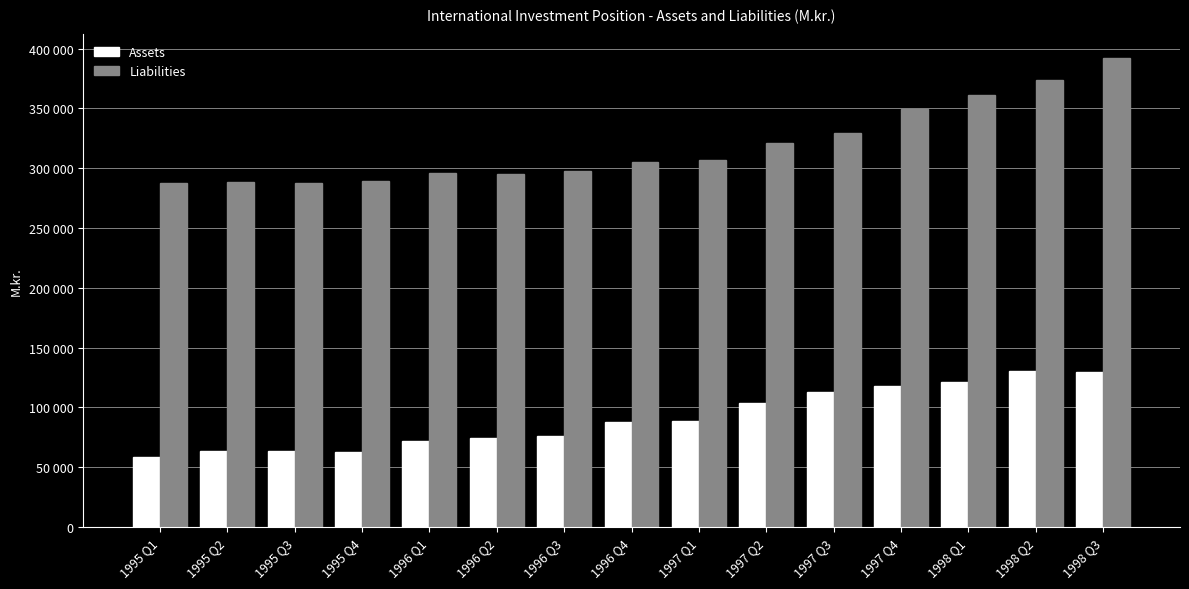

What is the average value of the Liabilities series?

318710